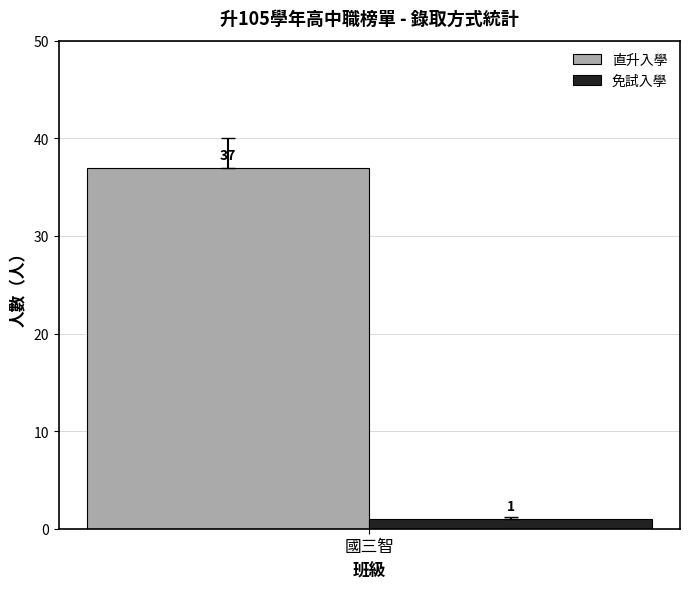

What is the spread (max minus min) of values at 國三智?

36